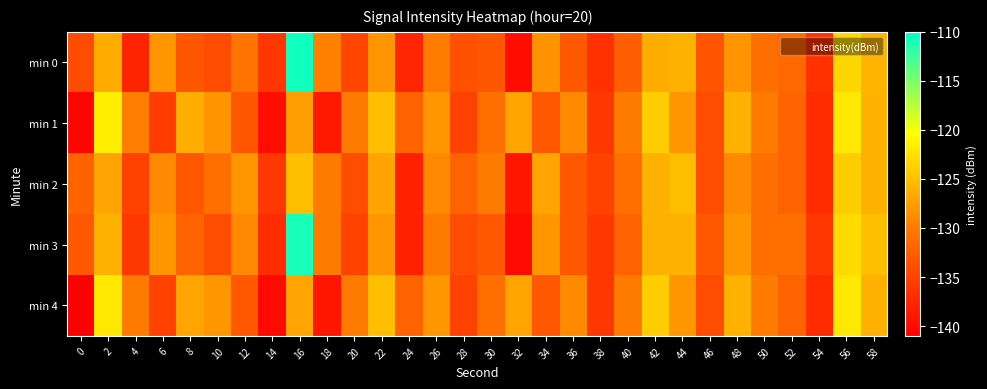

Which series changed the most between 48 and 56?

min 0